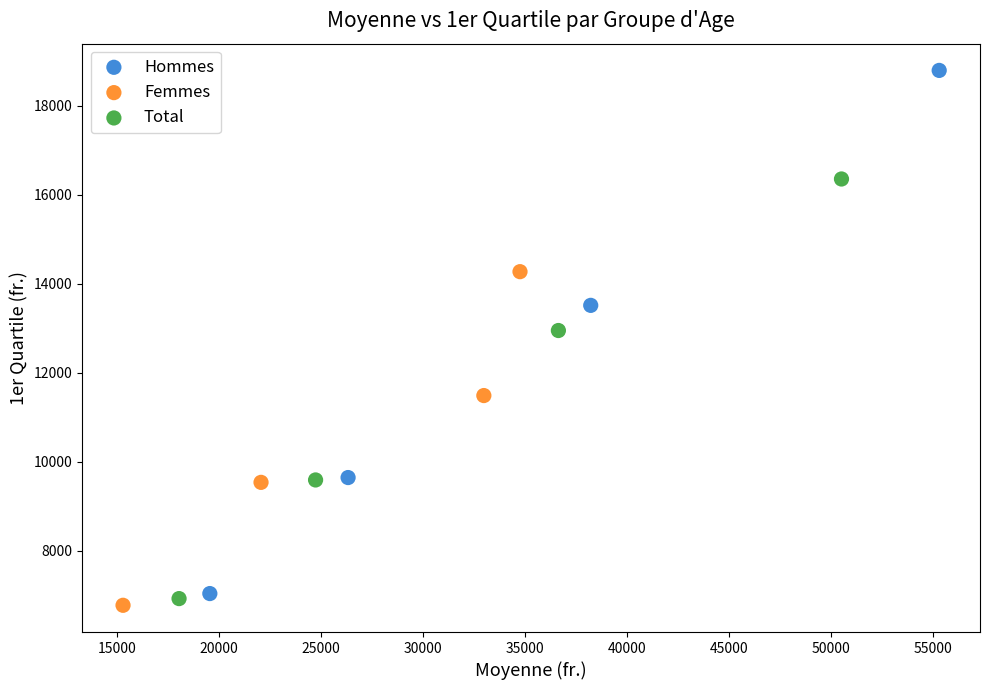

Which series reaches the maximum Y coordinate?

Hommes